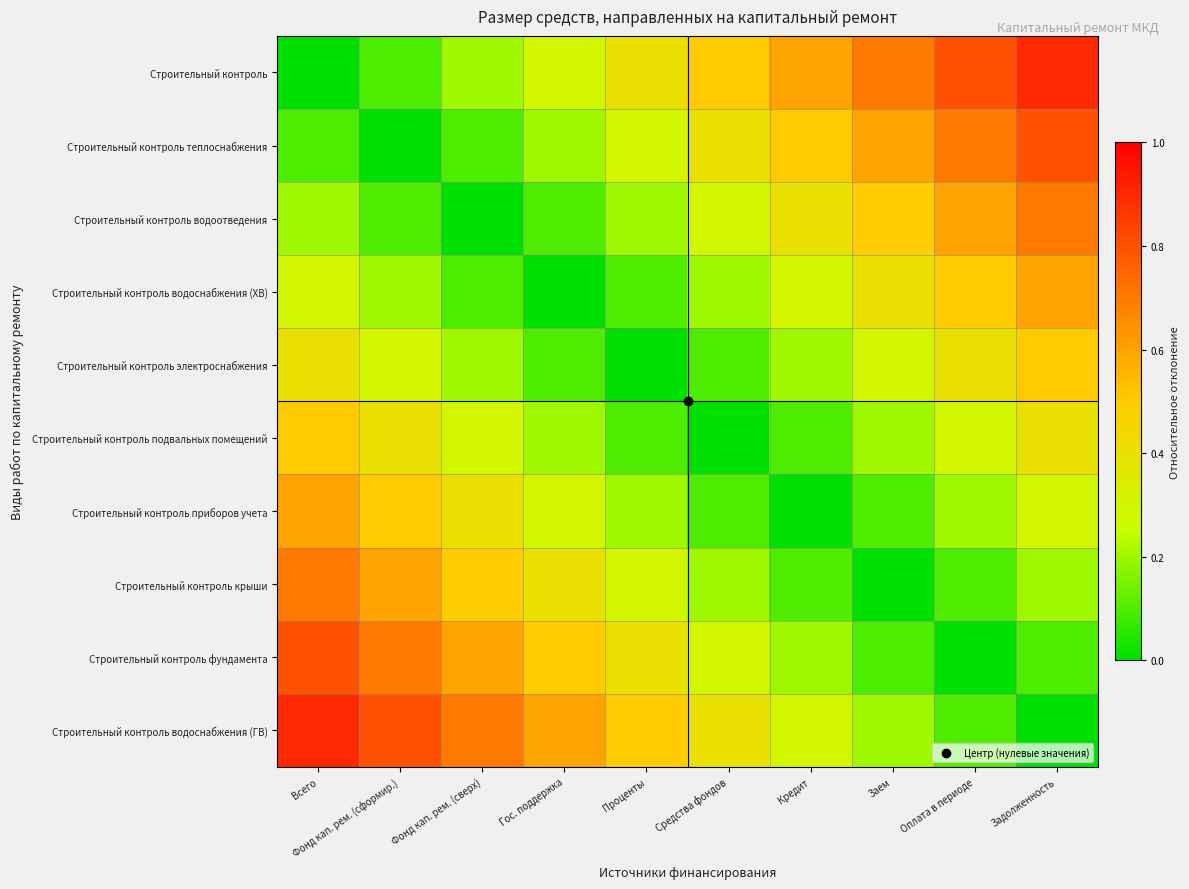

What is the spread (max minus min) of values at Всего?

0.9